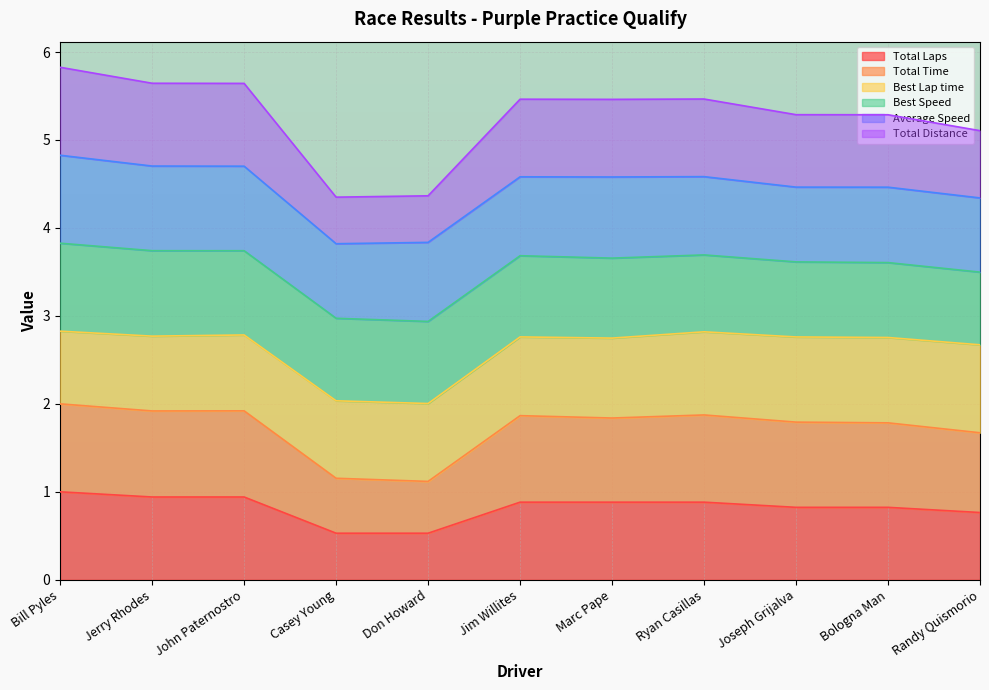

What is the label of the 11th point from the left?

Randy Quismorio